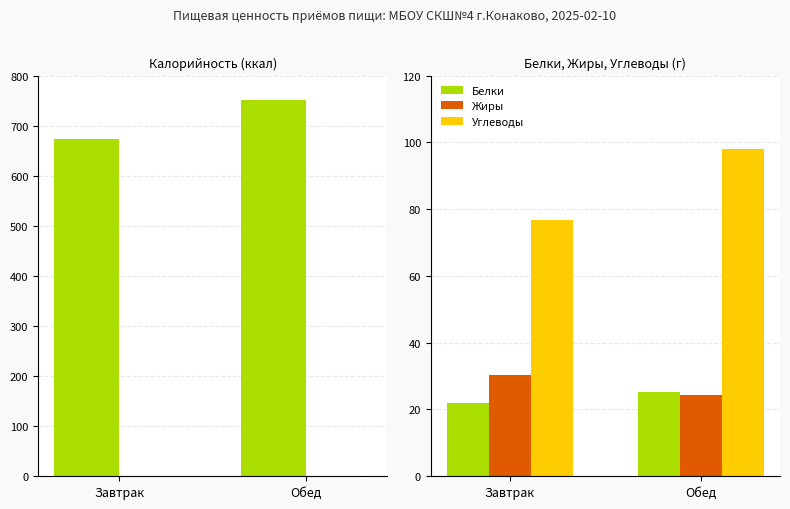

Where is Белки nearest to the value 23?

Завтрак